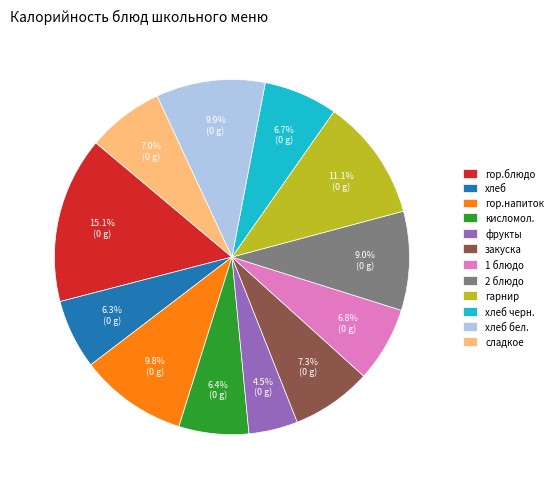

How much of the chart is everything except 2 блюдо?

91.0%